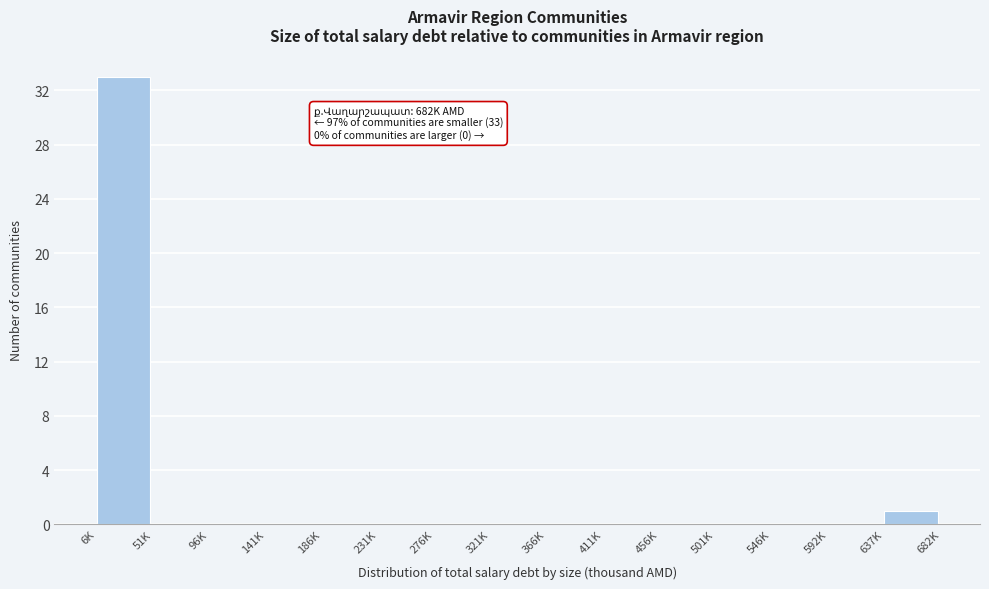

Reading left to right, extract all data points from this chart.

6K=33	51K=0	96K=0	141K=0	186K=0	231K=0	276K=0	321K=0	366K=0	411K=0	456K=0	501K=0	546K=0	592K=0	637K=1